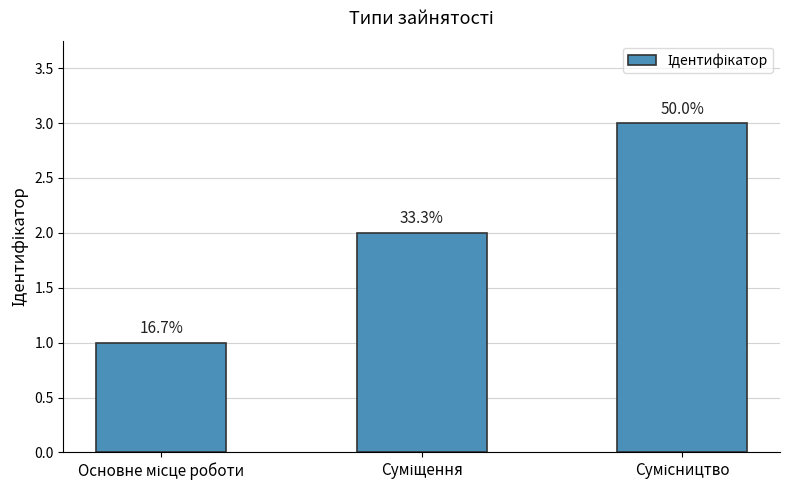

What is the label of the 2nd bar from the left?

Суміщення